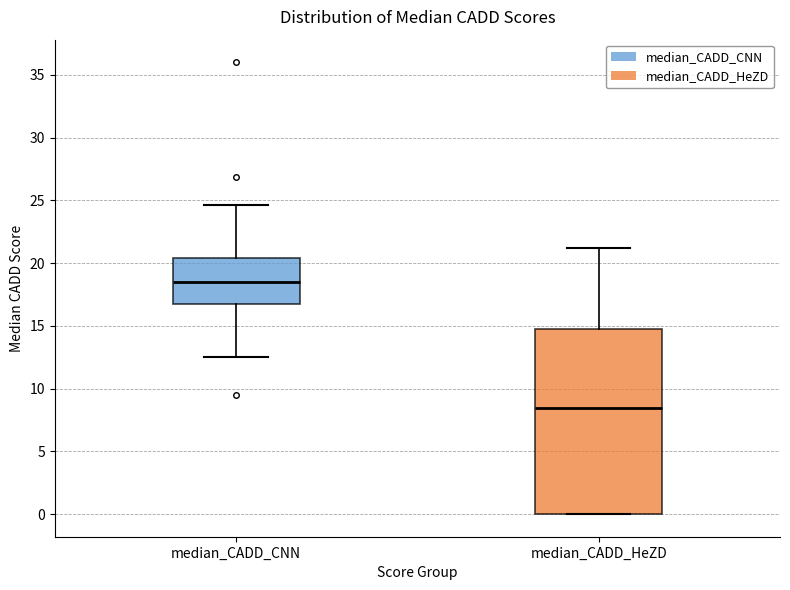

Where is the lower edge of the box for median_CADD_HeZD on the y-axis? The values are not printed on the chart, so give them approximately, as read against the axis.

0.0